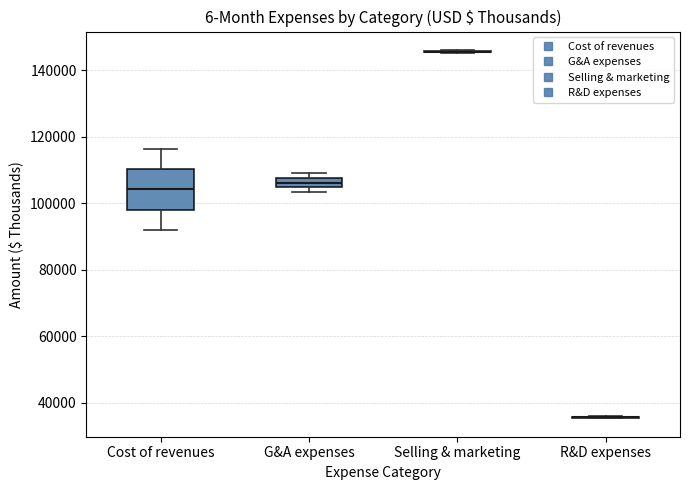

Where does the median line of the box for Cost of revenues sit on the y-axis? The values are not printed on the chart, so give them approximately, as read against the axis.

104000